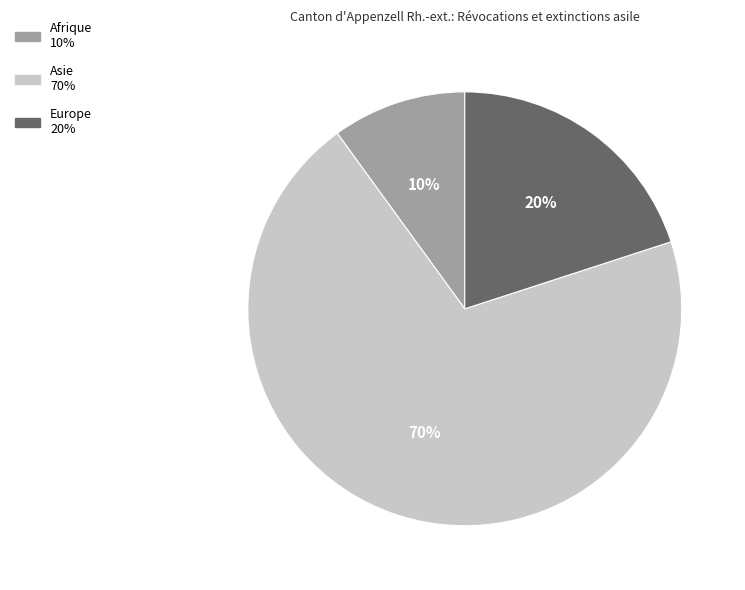

Which slice represents more than half of the pie?

Asie